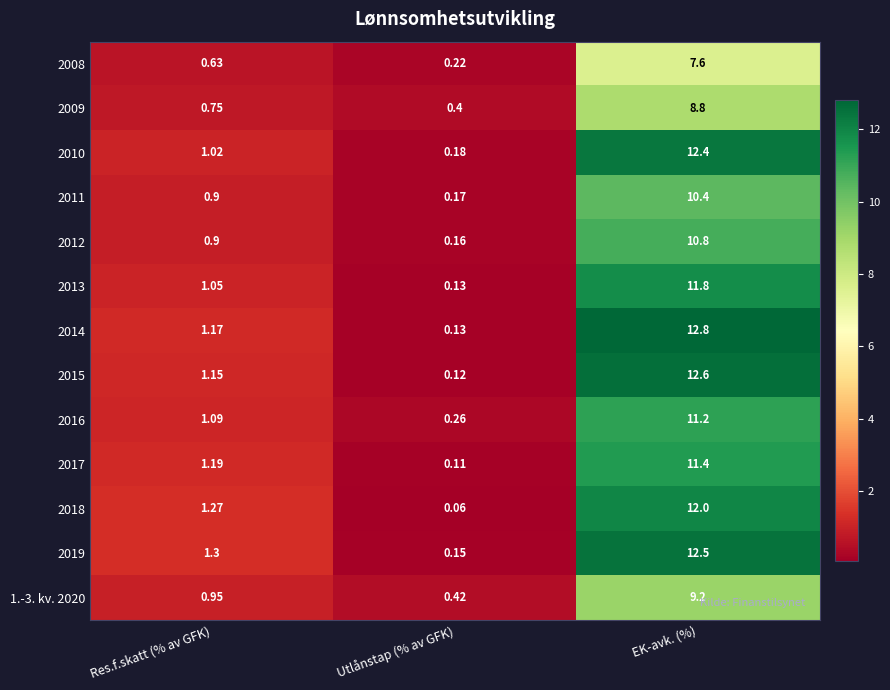

Between Res.f.skatt (% av GFK) and Utlånstap (% av GFK), which series saw the biggest shift?

2018